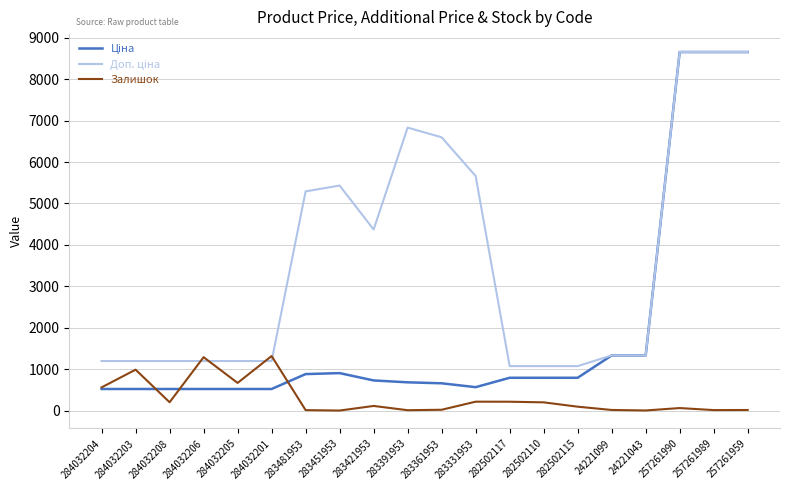

What is the total value across all series at 282502117?

2082.7